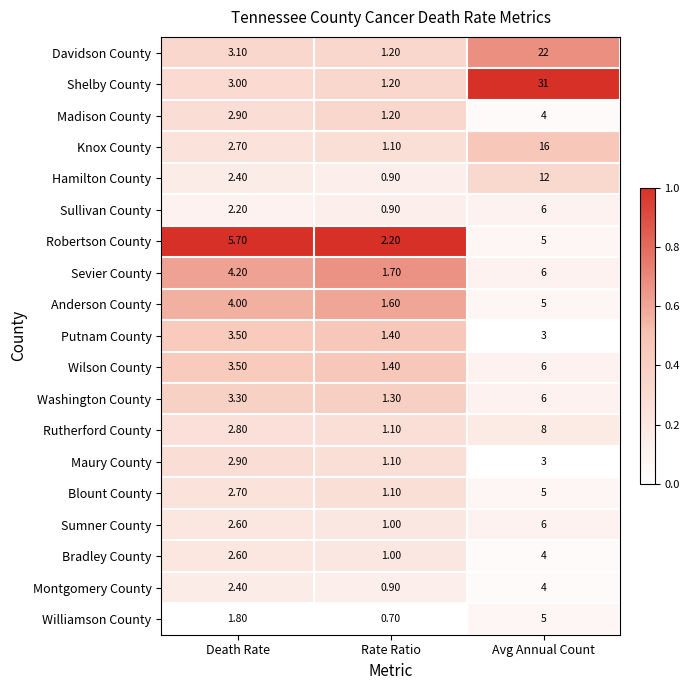

At which label does Putnam County first exceed 3?

Death Rate